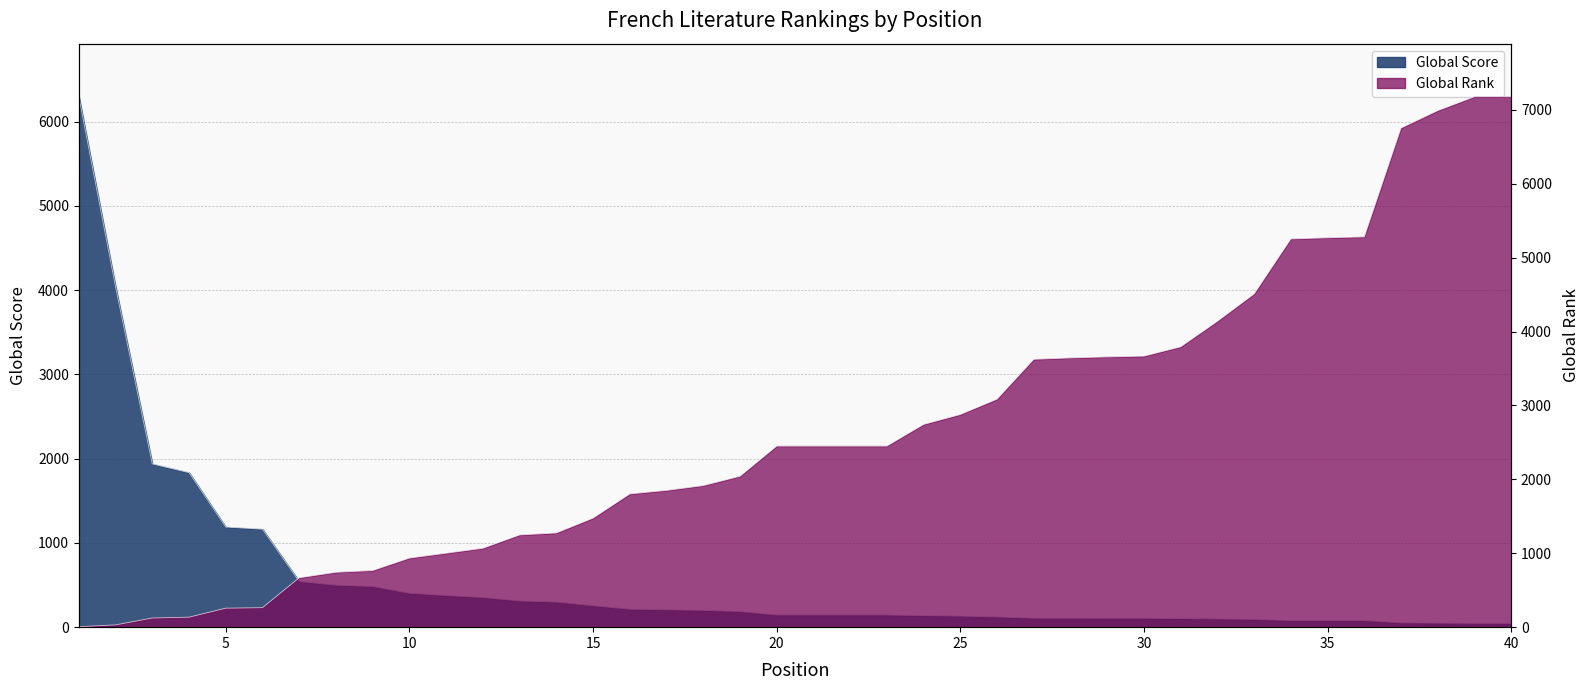

Count the number of categories in the chart.

40